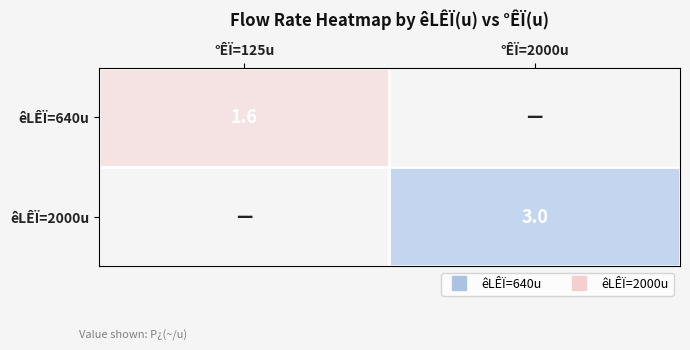

At how many categories does at least one series exceed 1?

2